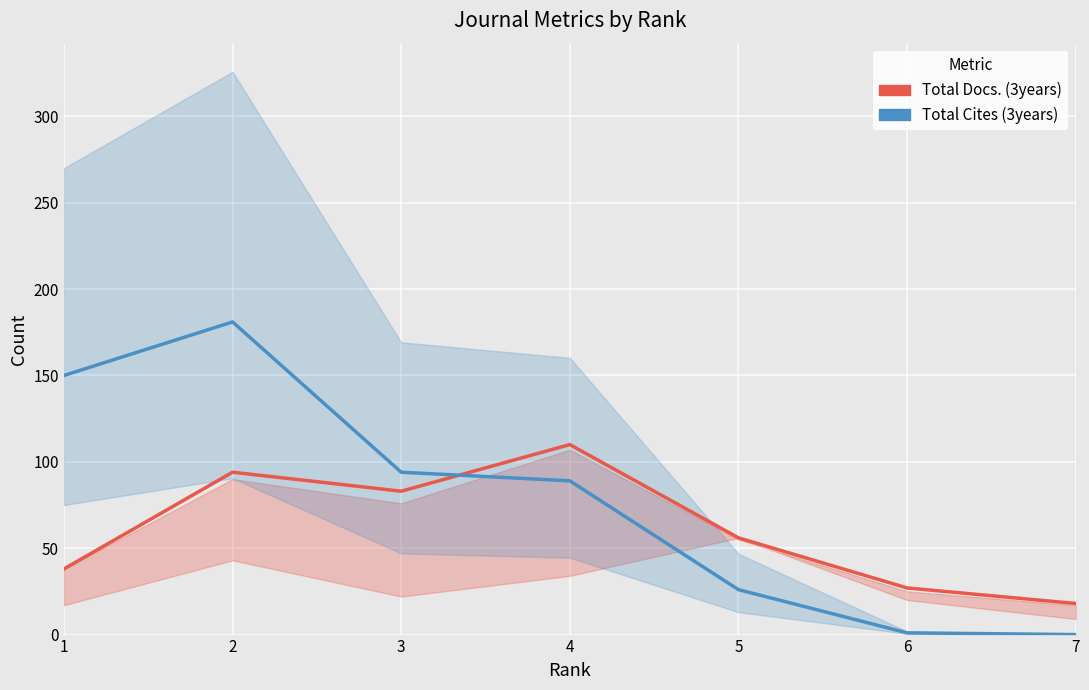

After their last crossing, which series has the higher values: Total Docs. (3years) or Total Cites (3years)?

Total Docs. (3years)